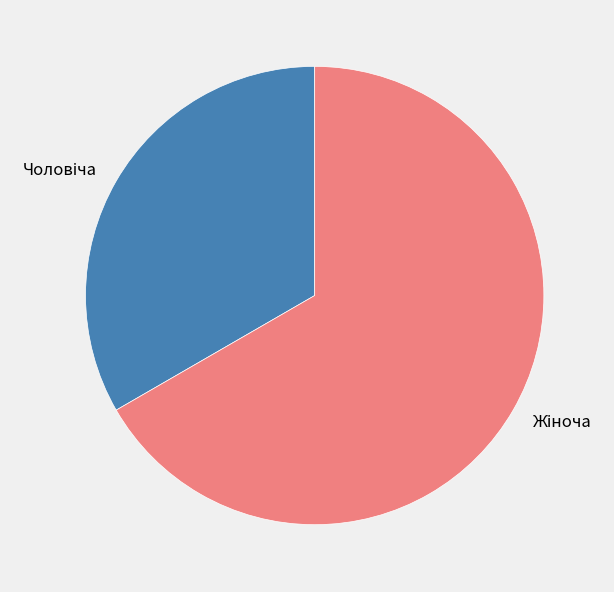

Does any single category account for the majority?

Yes